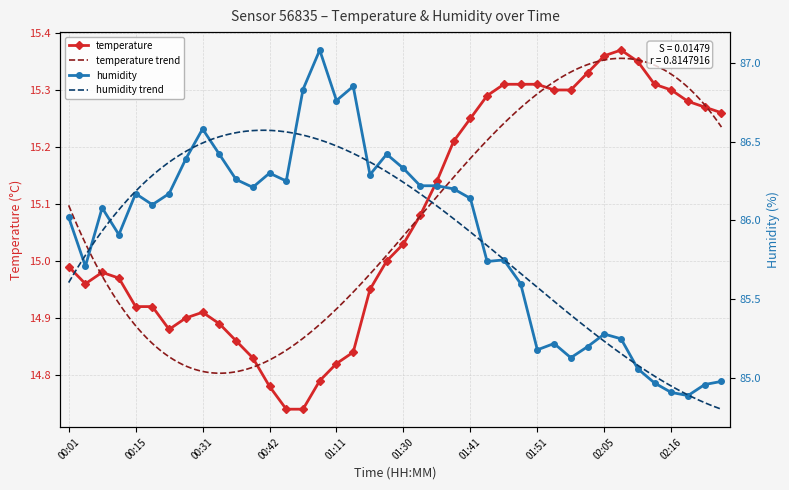

What is the difference between the maximum and minimum values in the humidity series?

2.2